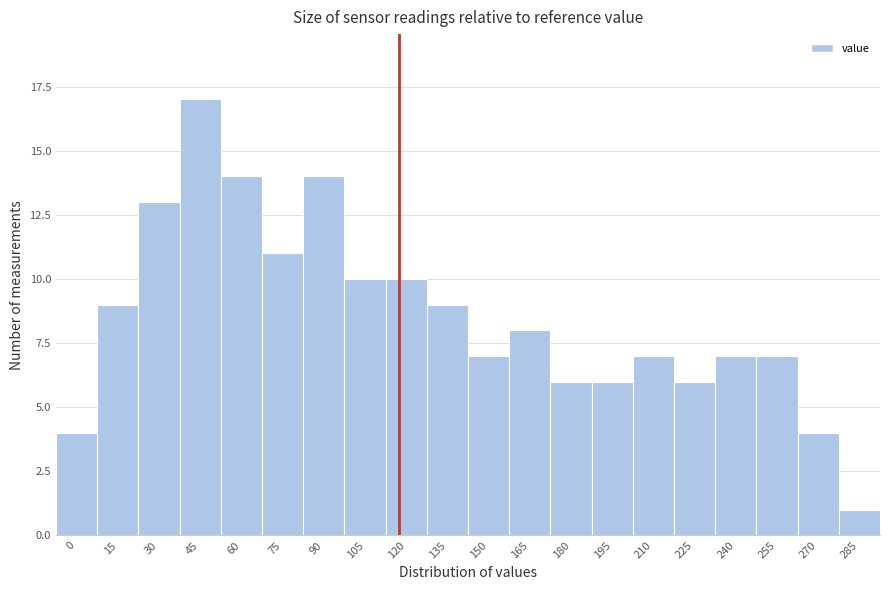

Reading left to right, what are all the values shown in this chart?

4	9	13	17	14	11	14	10	10	9	7	8	6	6	7	6	7	7	4	1